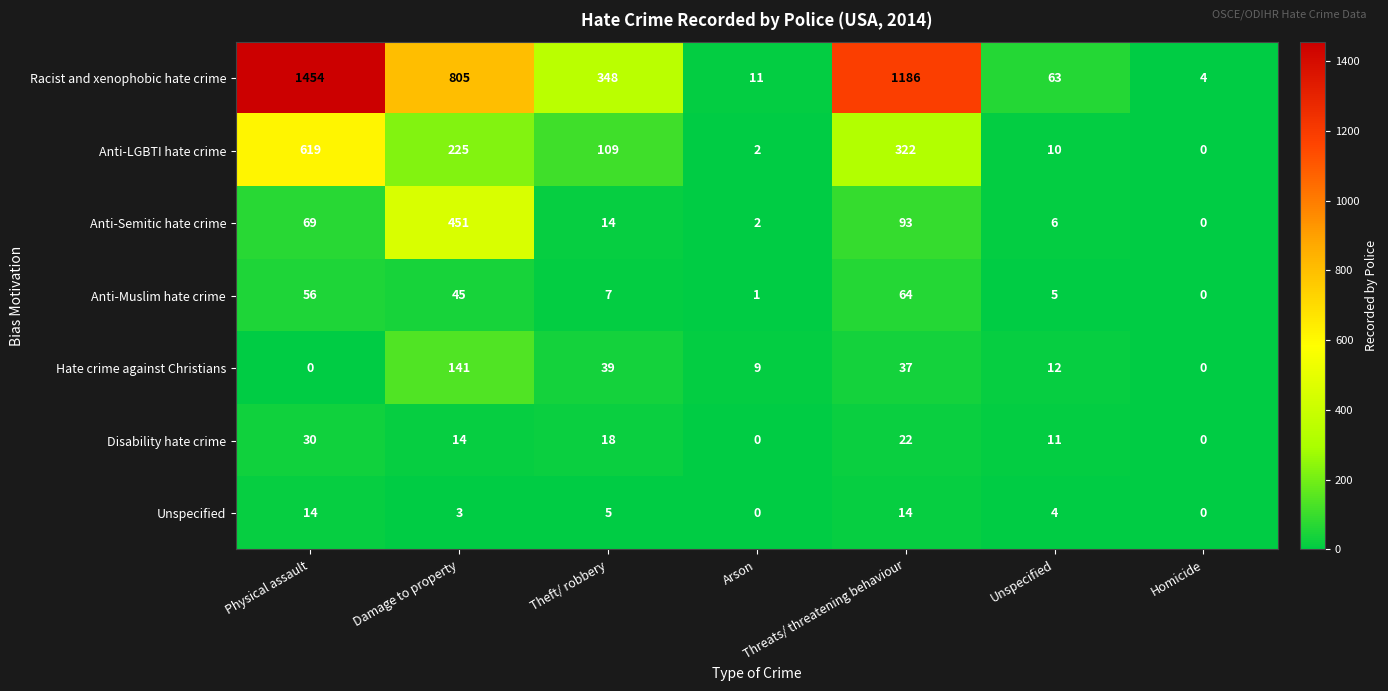

Which series has the widest spread of values?

Racist and xenophobic hate crime